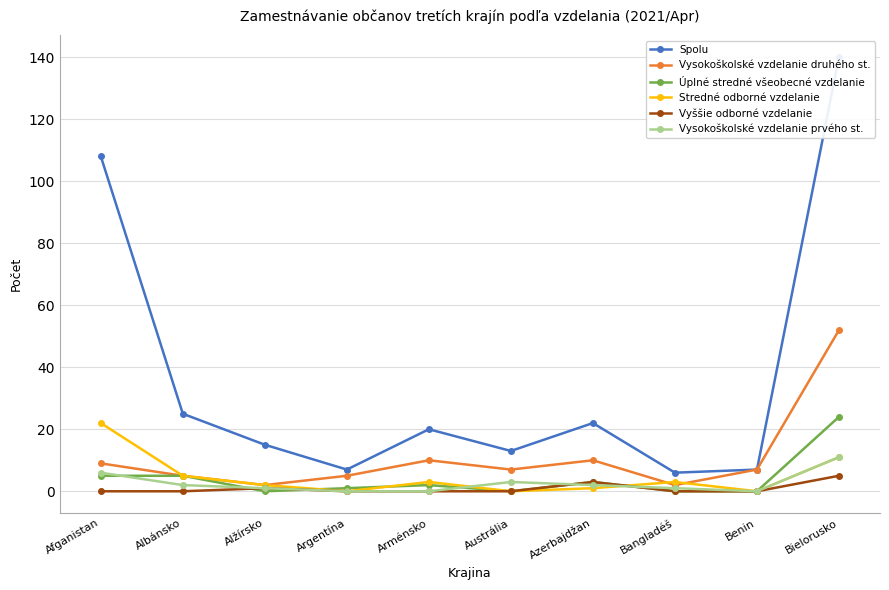

What position from the right is Austrália?

5